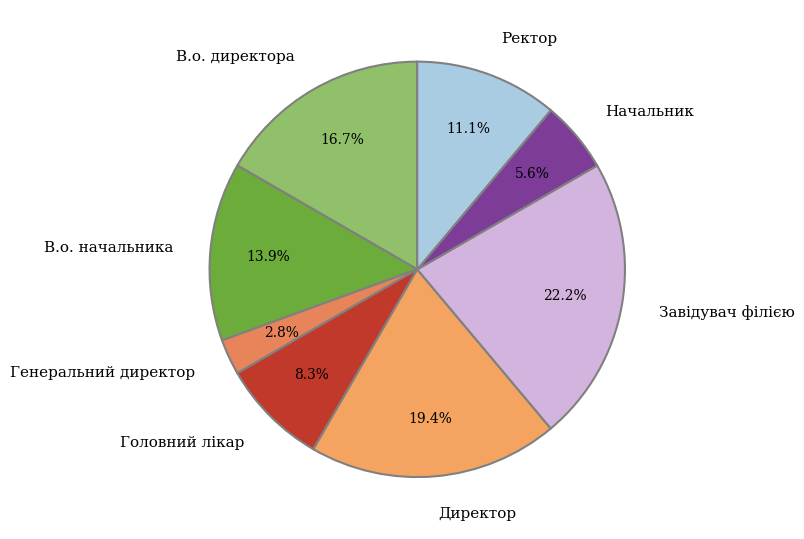

What is the ratio of the value at Начальник to the value at Директор?

0.3